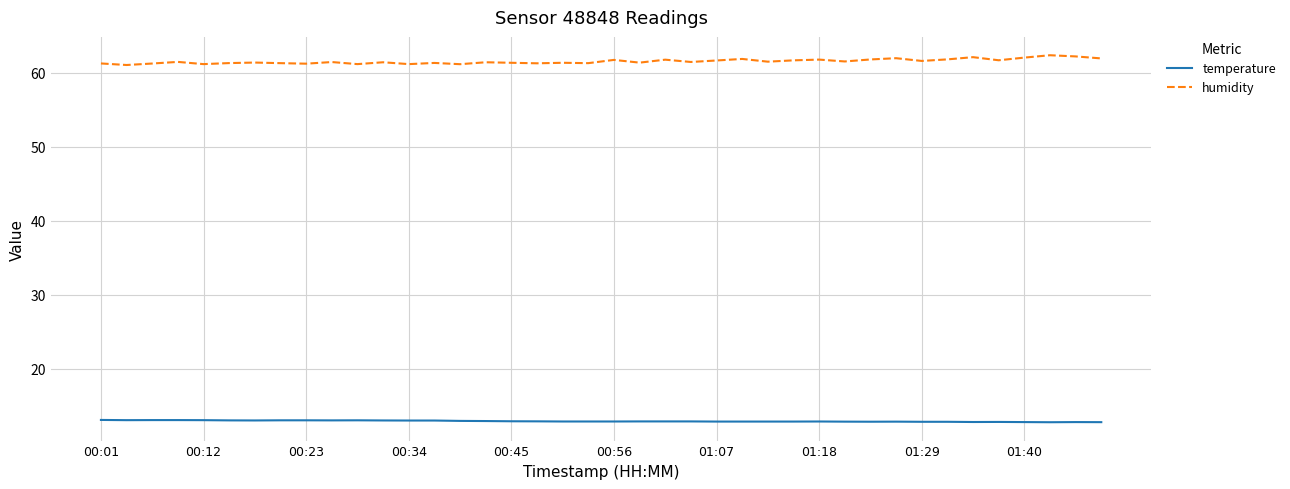

How many series are shown in this chart?

2